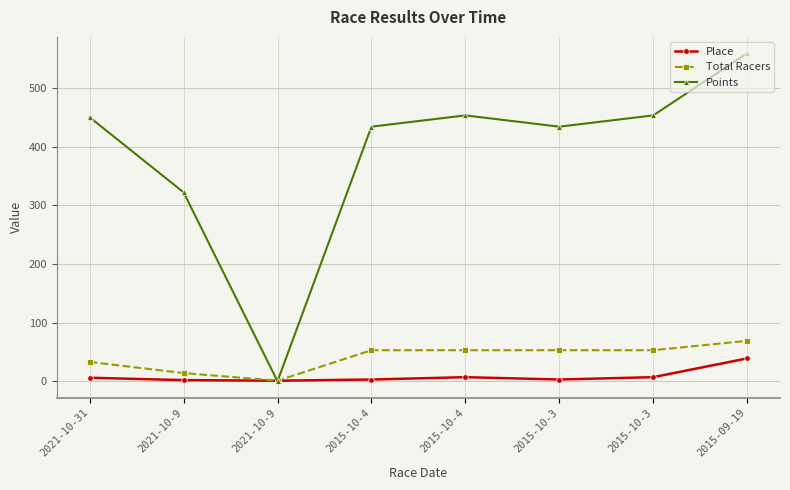

What are all the series names shown in the legend?

Place, Total Racers, Points